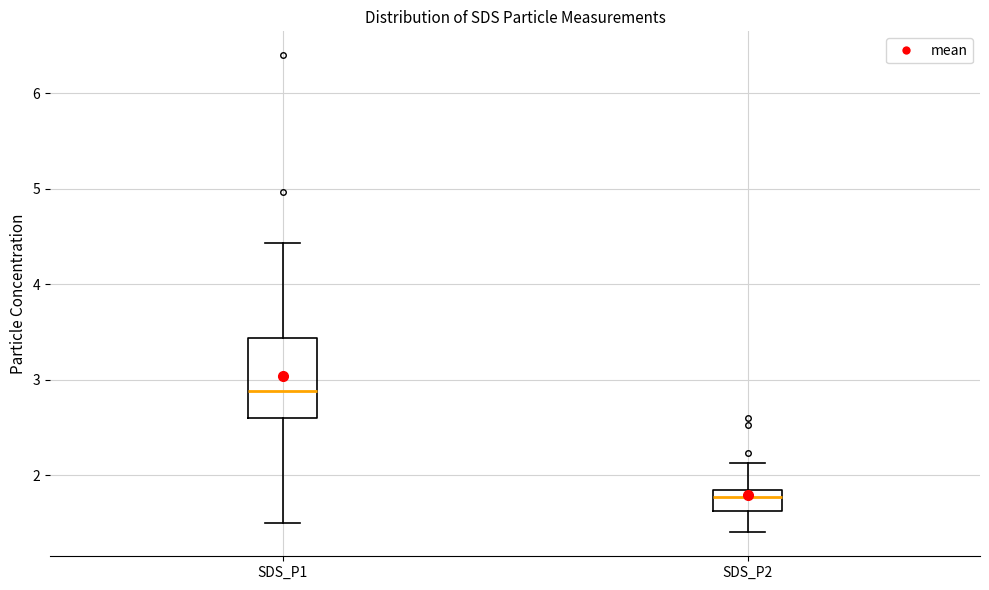

Where does the lower whisker of the box for SDS_P1 end on the y-axis? The values are not printed on the chart, so give them approximately, as read against the axis.

1.5